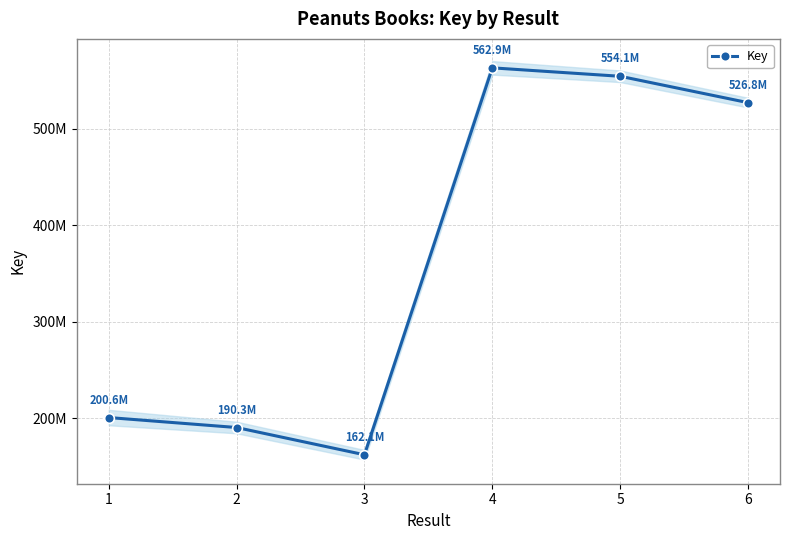

Is it true that the value at 6 is 130016598?

False